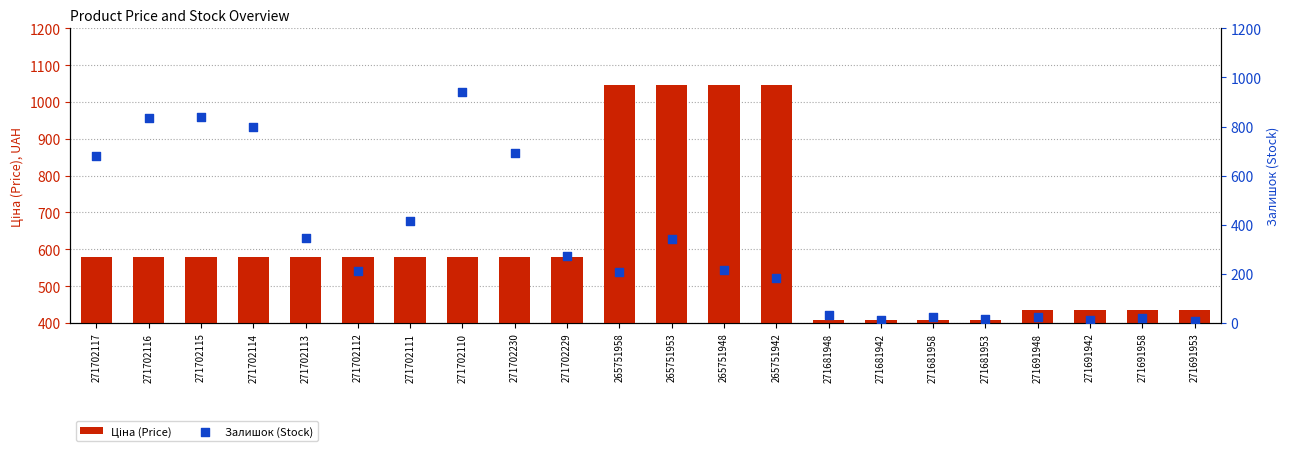

Is the value of Ціна (Price) at 271702111 greater than the value of Залишок (Stock) at 271691958?

Yes